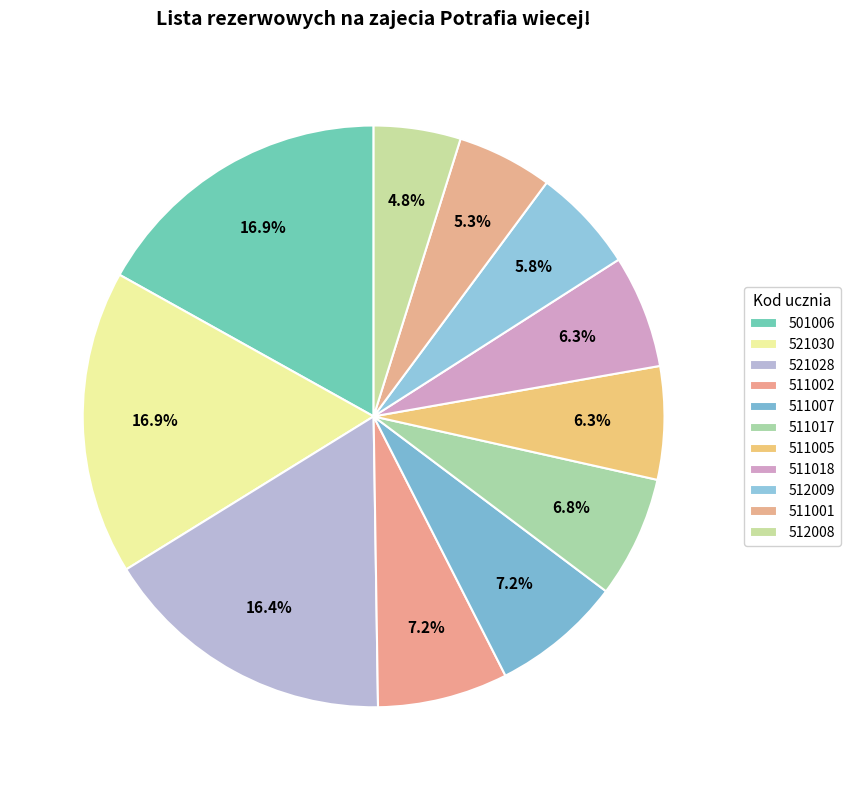

What is the largest slice in the pie chart?

501006